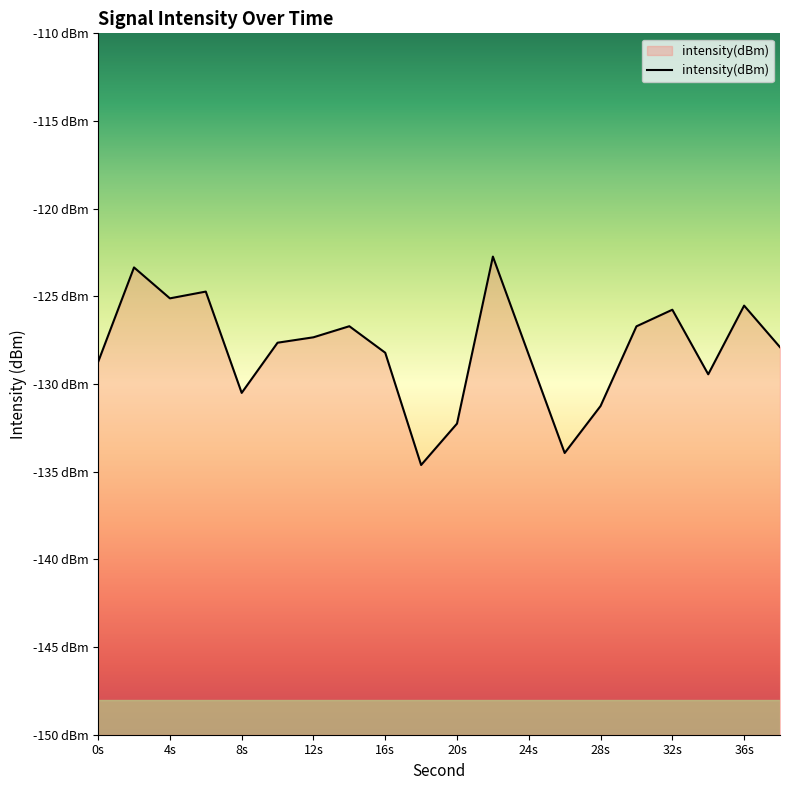

How many data points are above -127?

8